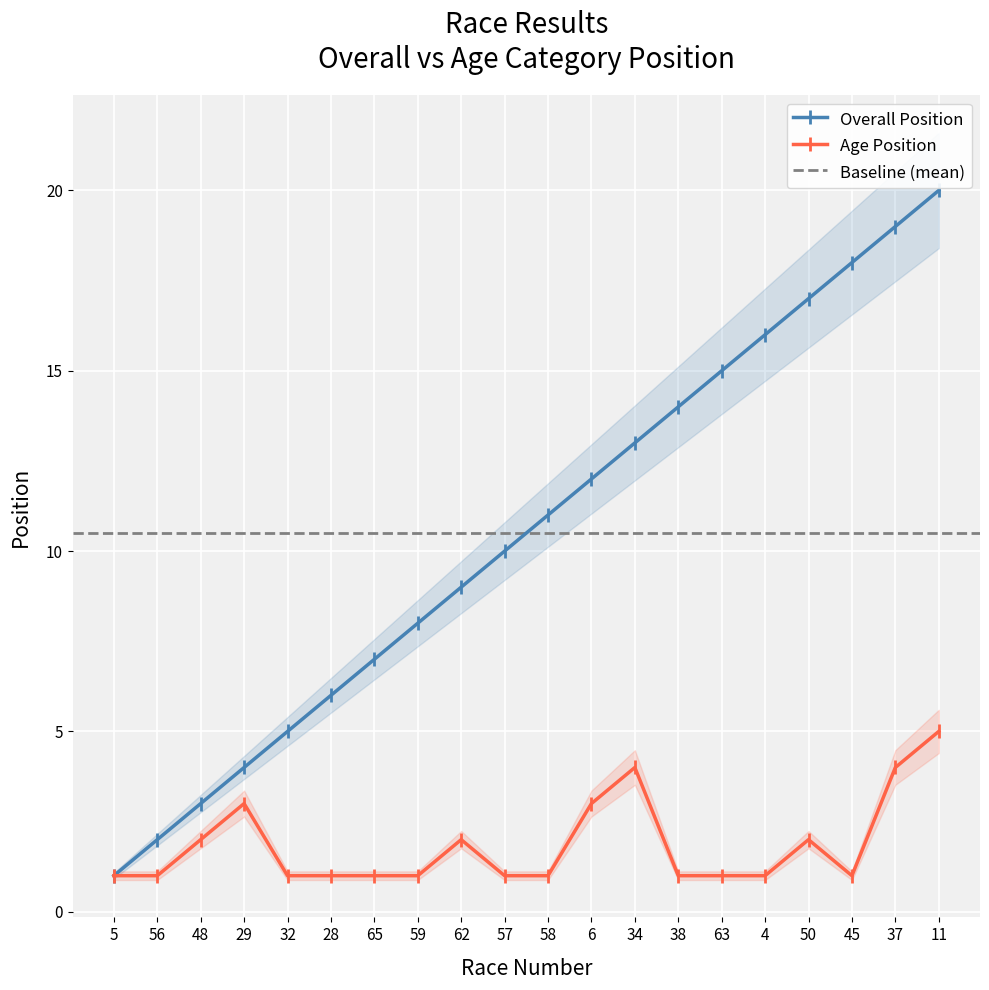

What is the difference between the maximum and second lowest values in the Overall Position series?

18